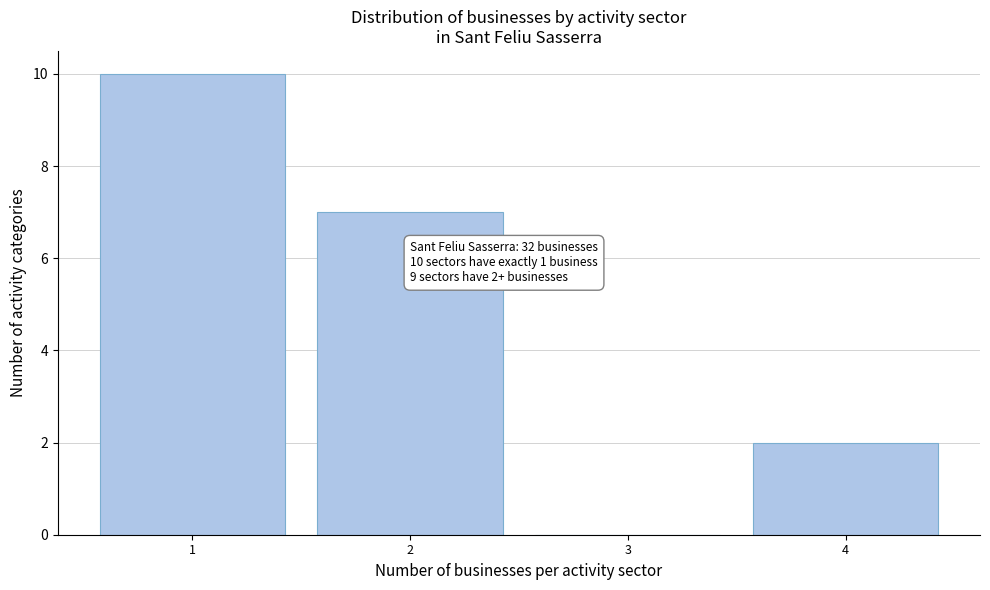

Which range on the x-axis has the tallest bar?

0.5 to 1.5